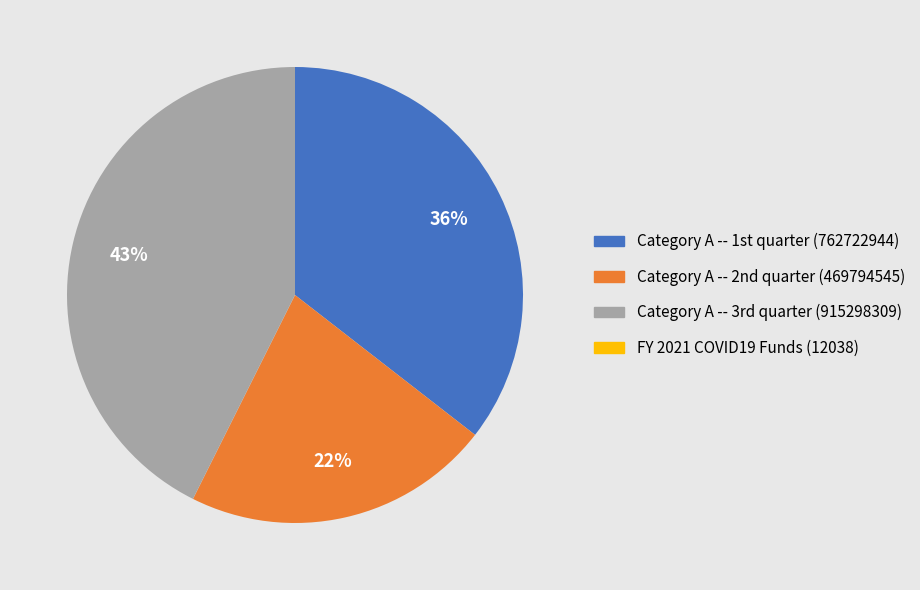

To the nearest percent, what is the average slice percentage?

25%